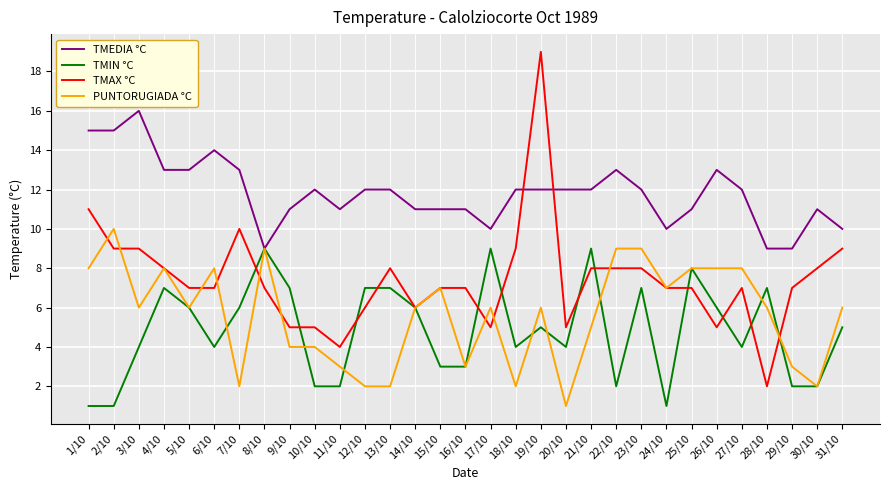

Which series has the widest spread of values?

TMAX °C